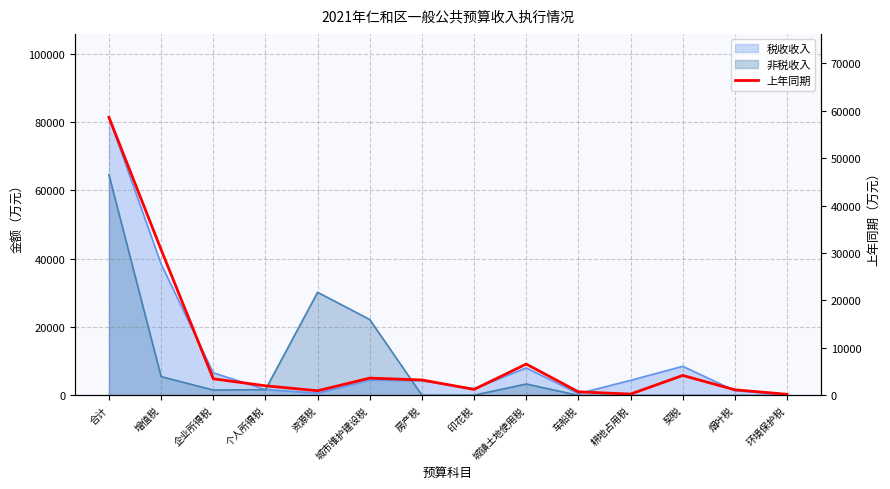

What is the label of the 7th point from the left?

房产税